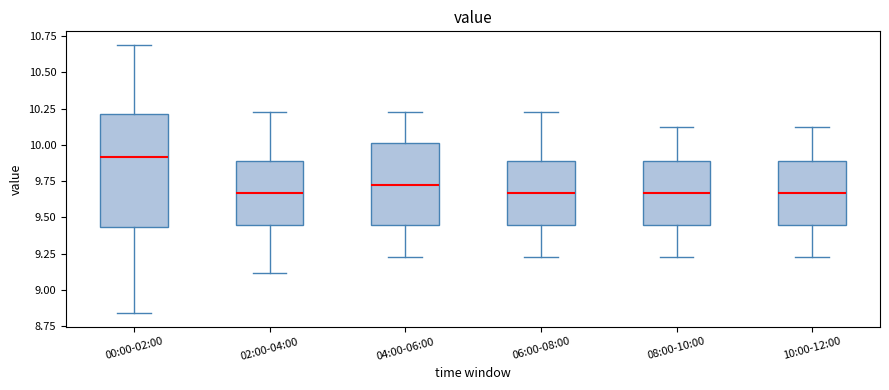

Reading left to right, read every box against the y-axis: the position of its median line, the range the box covers, and the ends of its whiskers. The values are not printed on the chart, so give them approximately, as read against the axis.

00:00-02:00: median 9.90, box 9.45 to 10.20, whiskers 8.85 to 10.70
02:00-04:00: median 9.65, box 9.45 to 9.90, whiskers 9.10 to 10.25
04:00-06:00: median 9.75, box 9.45 to 10.00, whiskers 9.25 to 10.25
06:00-08:00: median 9.65, box 9.45 to 9.90, whiskers 9.25 to 10.25
08:00-10:00: median 9.65, box 9.45 to 9.90, whiskers 9.25 to 10.10
10:00-12:00: median 9.65, box 9.45 to 9.90, whiskers 9.25 to 10.10